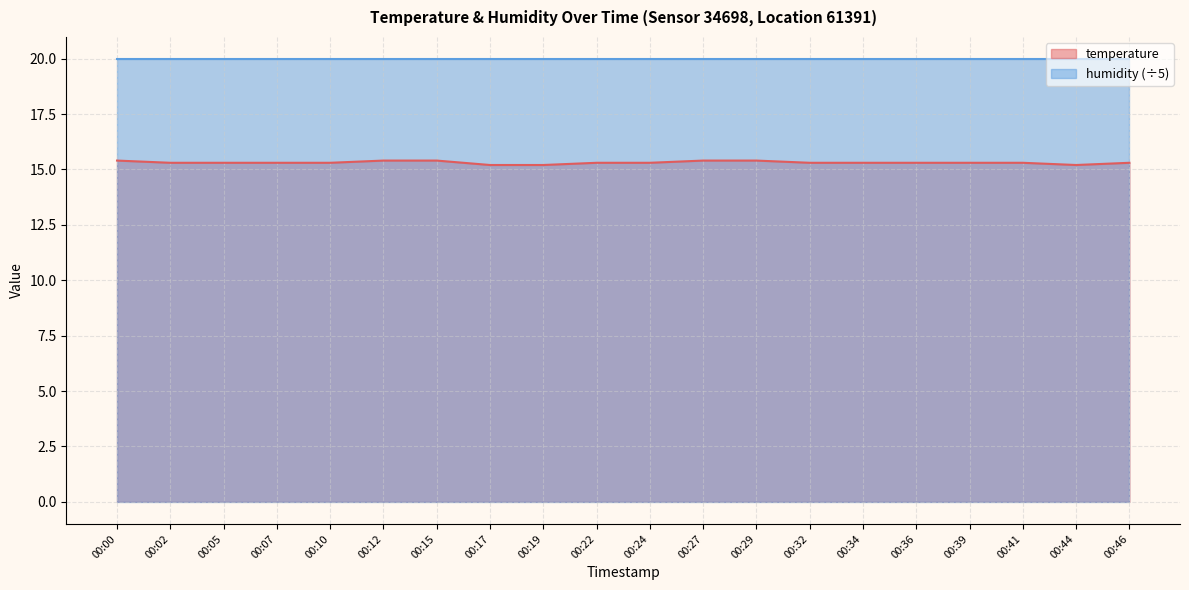

Reading left to right, transcribe all the data shown in this chart.

15.4	15.3	15.3	15.3	15.3	15.4	15.4	15.2	15.2	15.3	15.3	15.4	15.4	15.3	15.3	15.3	15.3	15.3	15.2	15.3